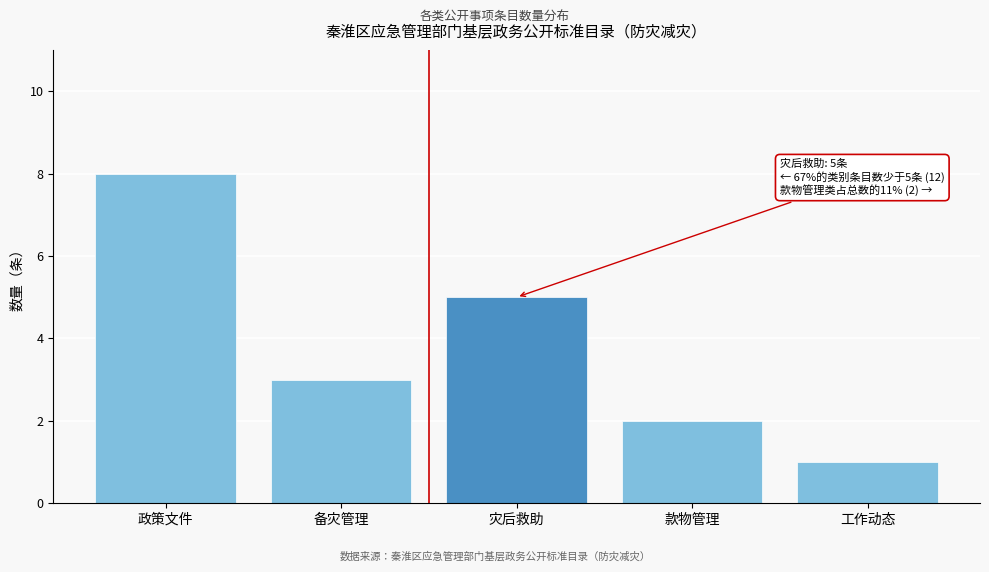

Reading left to right, what are all the values shown in this chart?

8	3	5	2	1